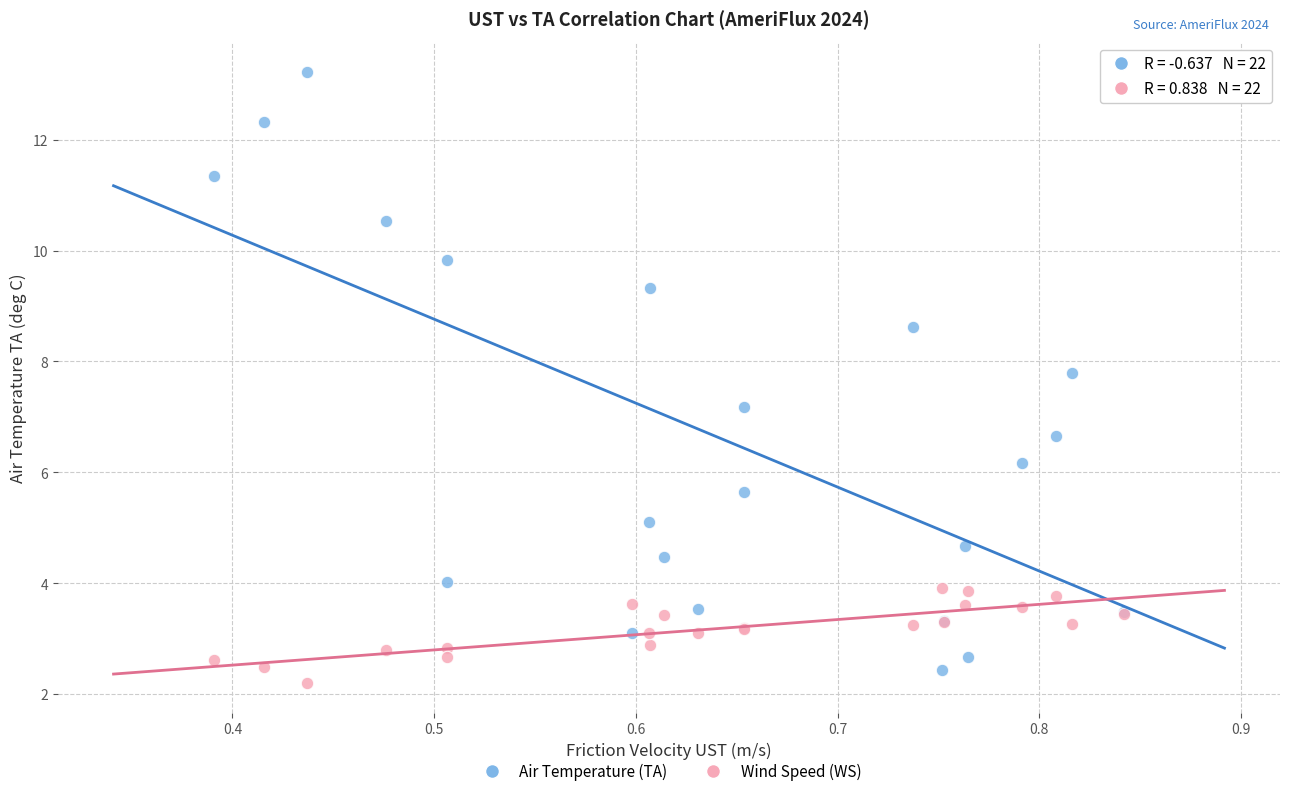

Which series has the largest Y range (max minus min)?

Air Temperature (TA)